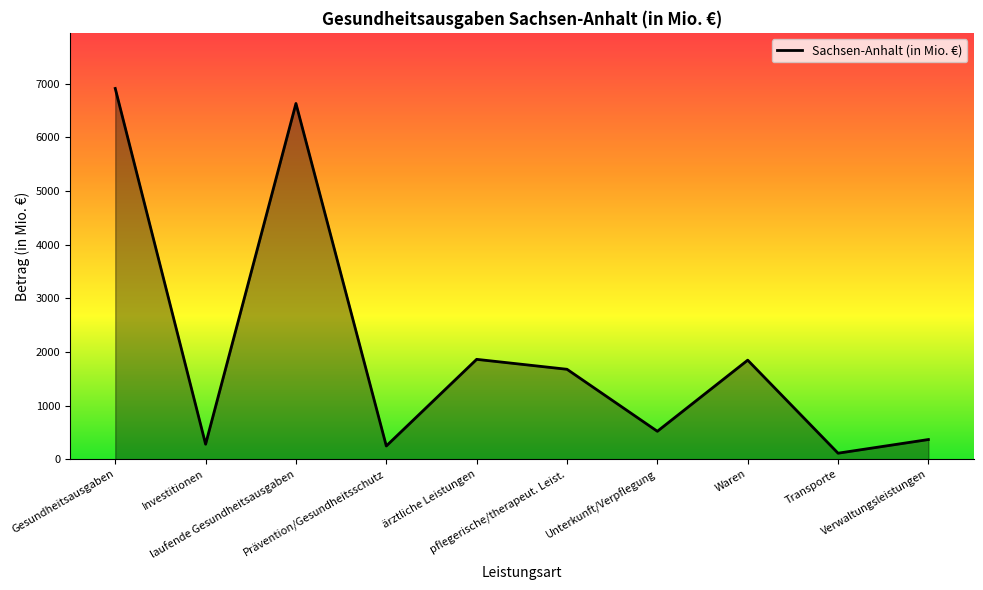

Does the chart have visible grid lines?

No